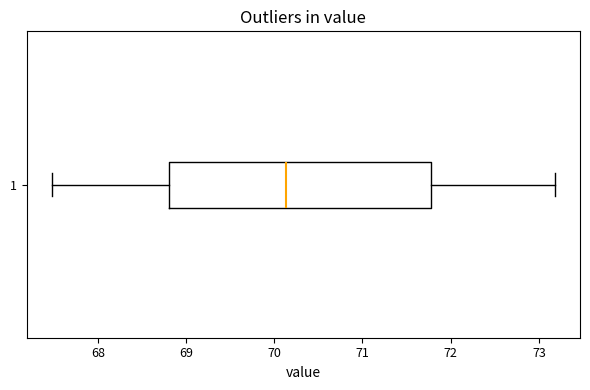

Transcribe this box plot: give where the median line is, the range the box spans, and where the two whiskers end, as read against the x-axis. The values are not printed on the chart, so give them approximately, as read against the axis.

median 70.1, box 68.8 to 71.8, whiskers 67.5 to 73.2